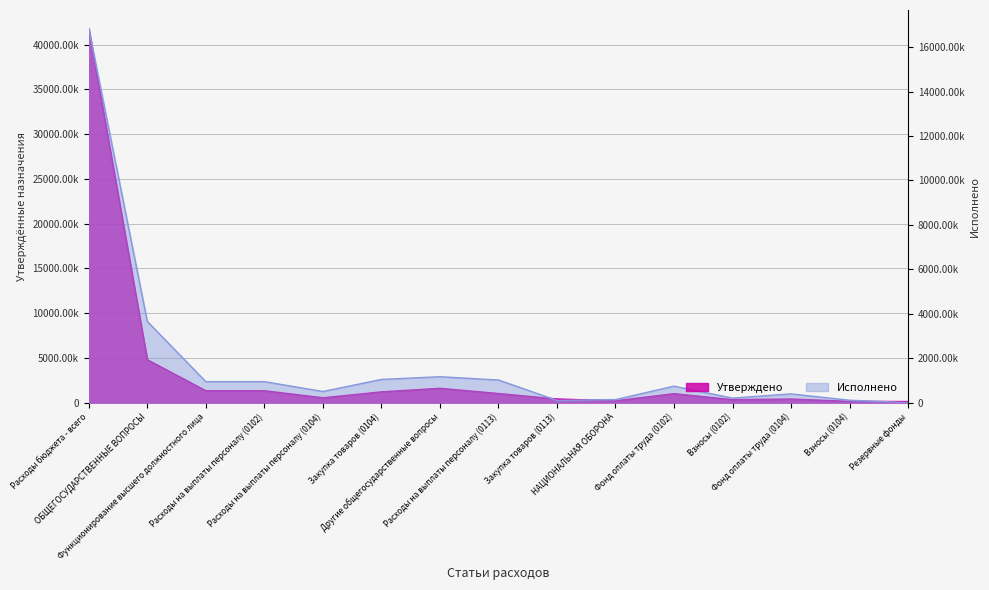

Which series has the widest spread of values?

Утверждено